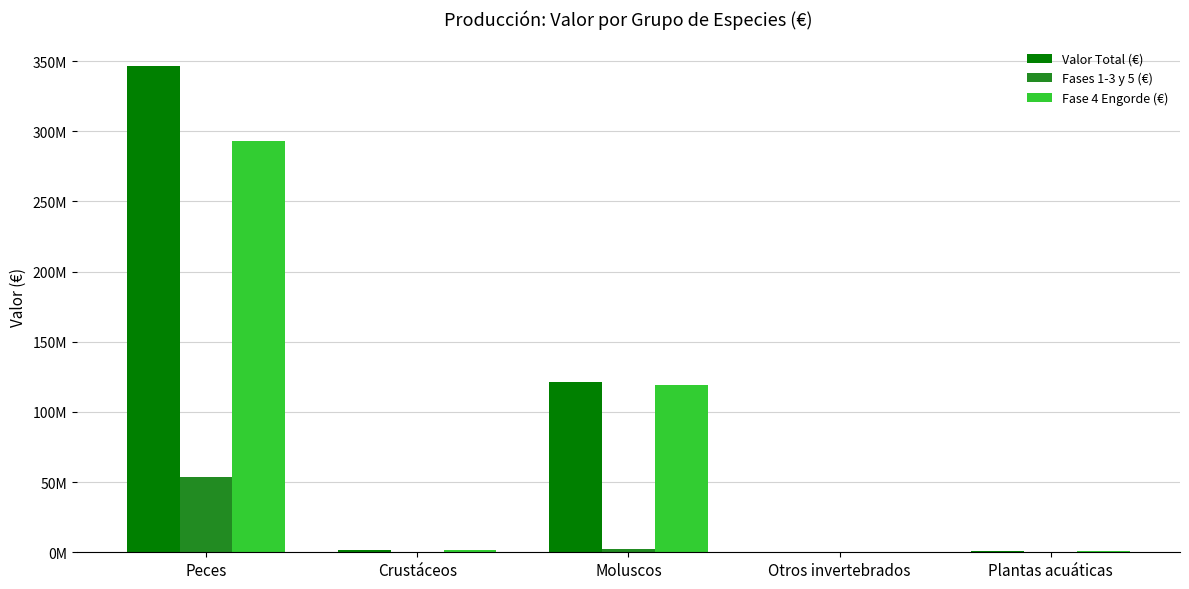

How many data points in Fases 1-3 y 5 (€) are above 52500?

2